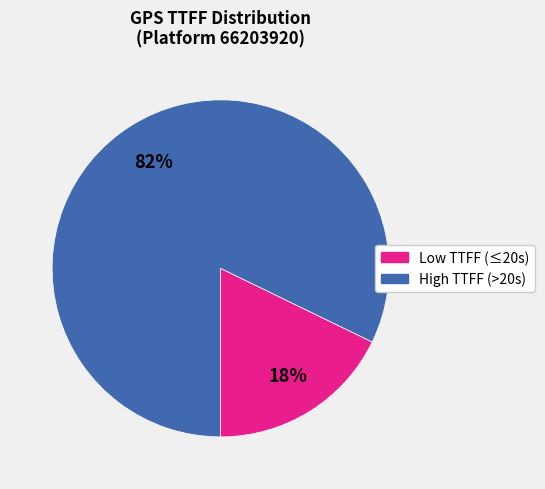

Is there any slice that represents more than half of the pie?

Yes